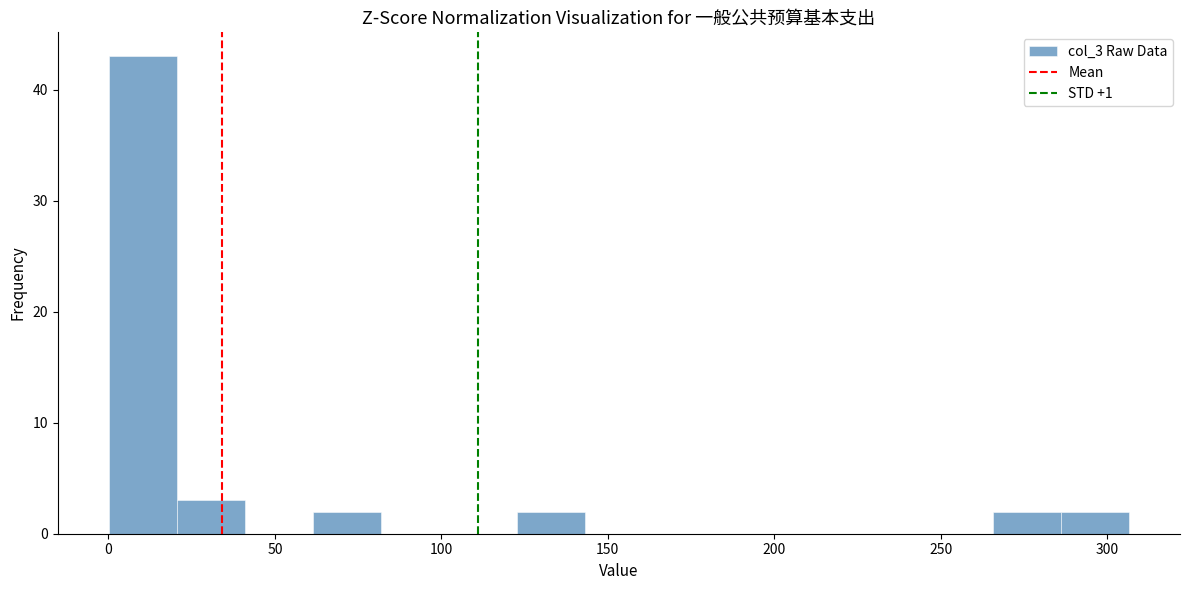

Reading left to right, transcribe this chart: for each bar, give the range it covers on the x-axis and its height. Neither the bar edges nor the heights are printed on the chart, so give them approximately, as read against the axes.

0 to 20: 43
20 to 40: 3
40 to 60: 0
60 to 80: 2
80 to 100: 0
100 to 125: 0
125 to 145: 2
145 to 165: 0
165 to 185: 0
185 to 205: 0
205 to 225: 0
225 to 245: 0
245 to 265: 0
265 to 285: 2
285 to 305: 2